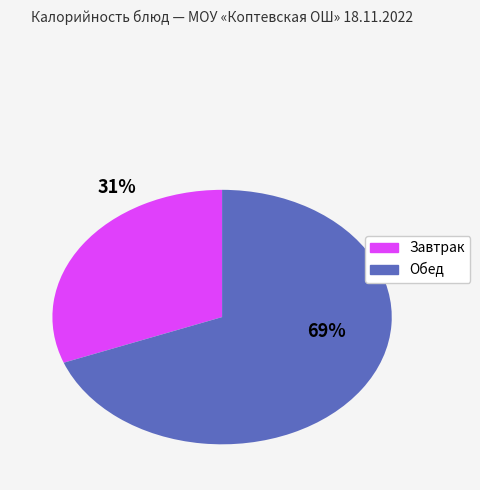

Does any single category account for the majority?

Yes